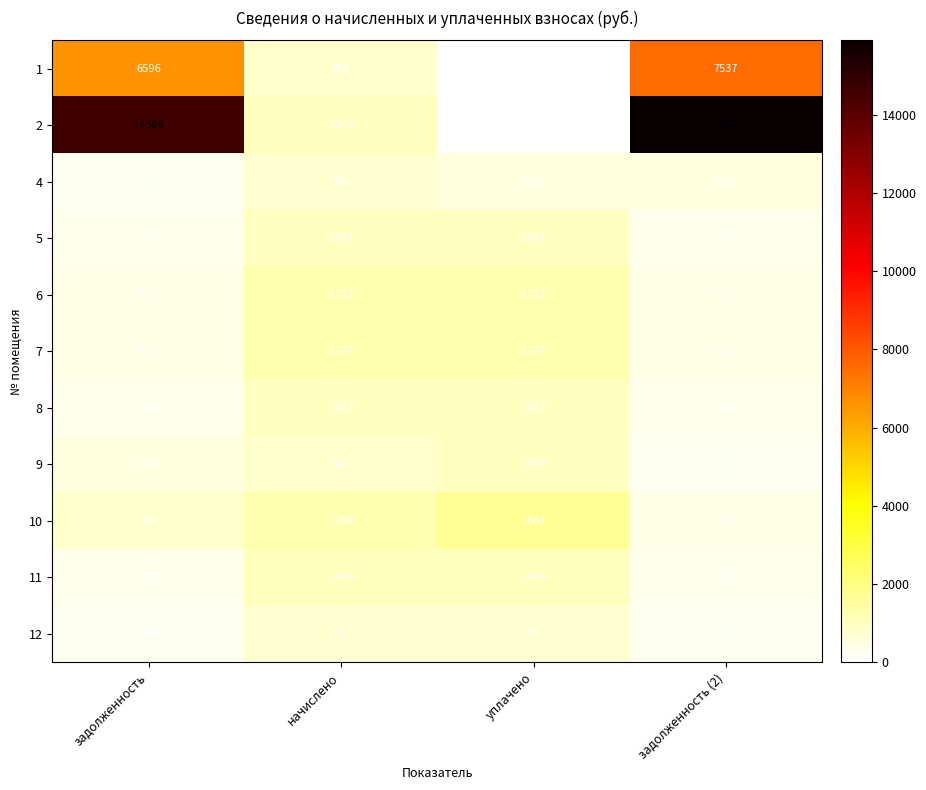

At which category is the sum across all series the highest?

задолженность (2)